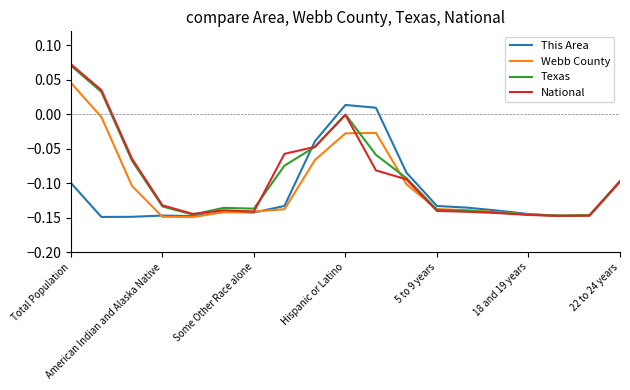

Which series has the largest range (max minus min)?

National